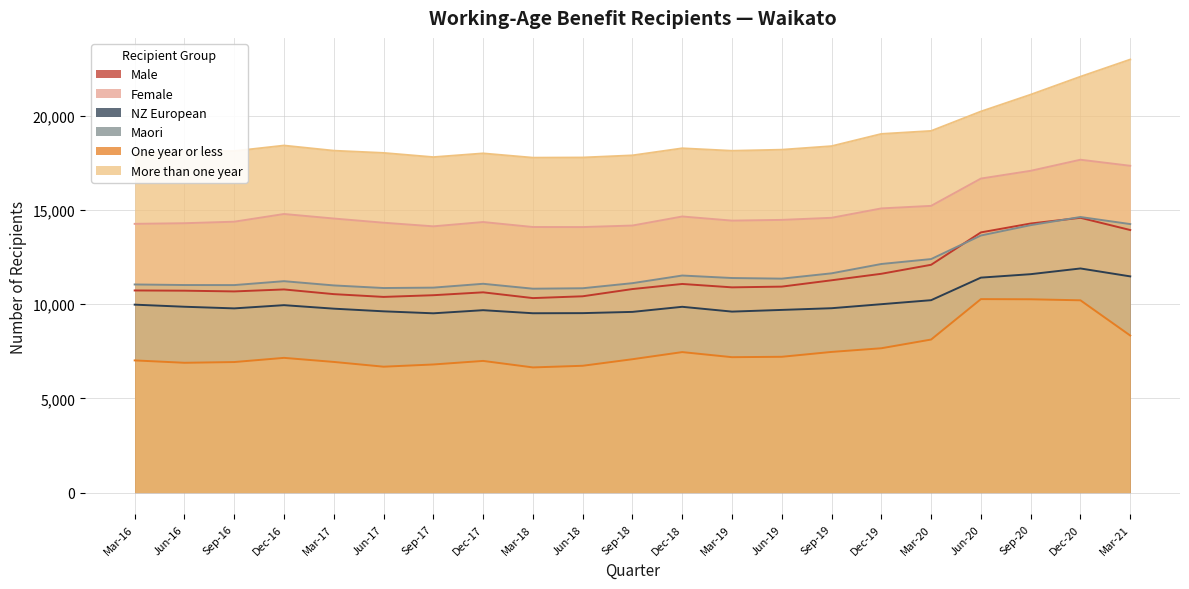

What position from the left is Dec-19?

16